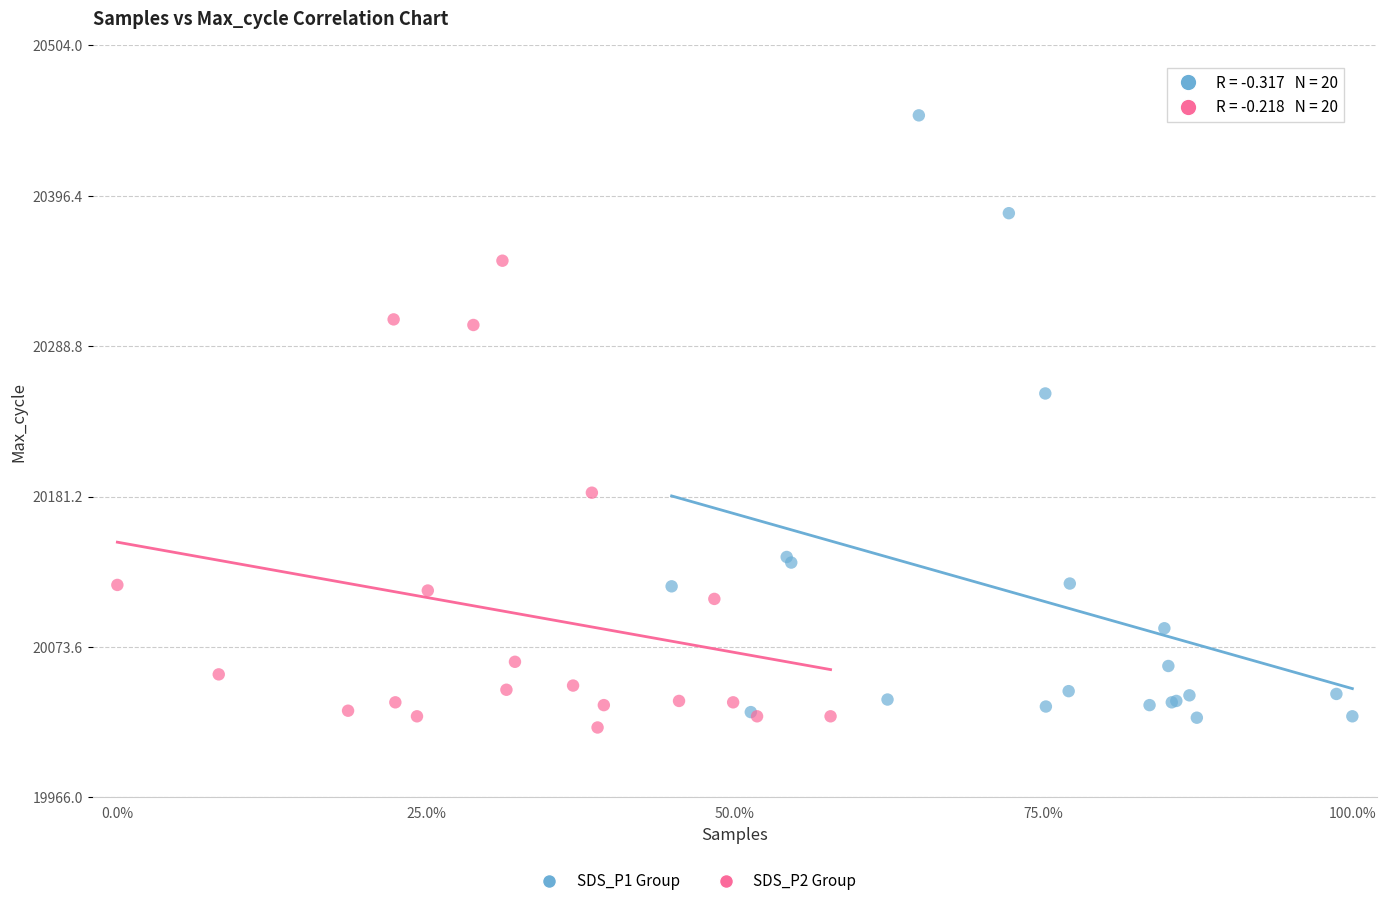

Which series reaches the maximum Y coordinate?

SDS_P1 Group